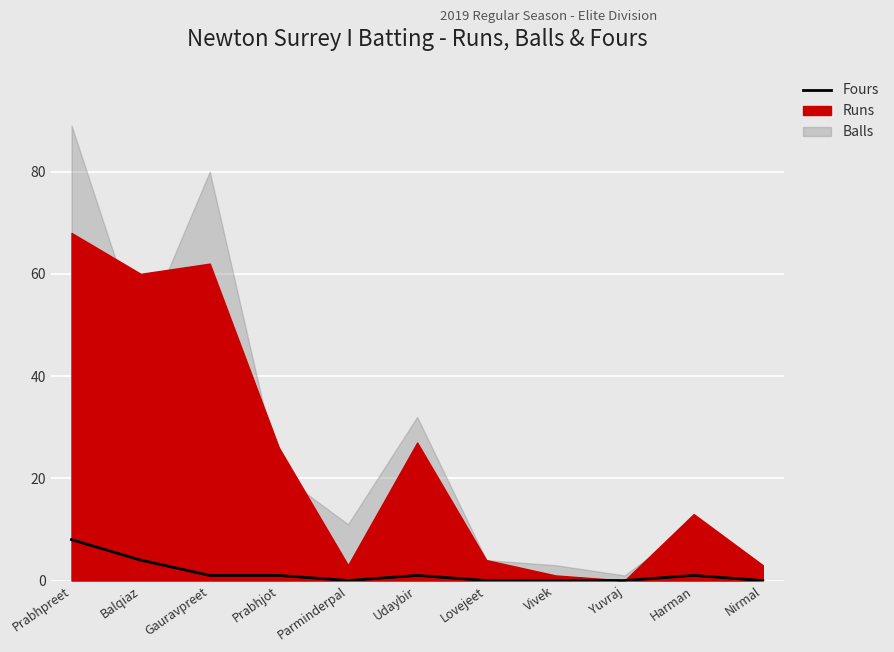

Reading left to right, extract all data points from this chart.

Prabhpreet=8	Balqiaz=4	Gauravpreet=1	Prabhjot=1	Parminderpal=0	Udaybir=1	Lovejeet=0	Vivek=0	Yuvraj=0	Harman=1	Nirmal=0